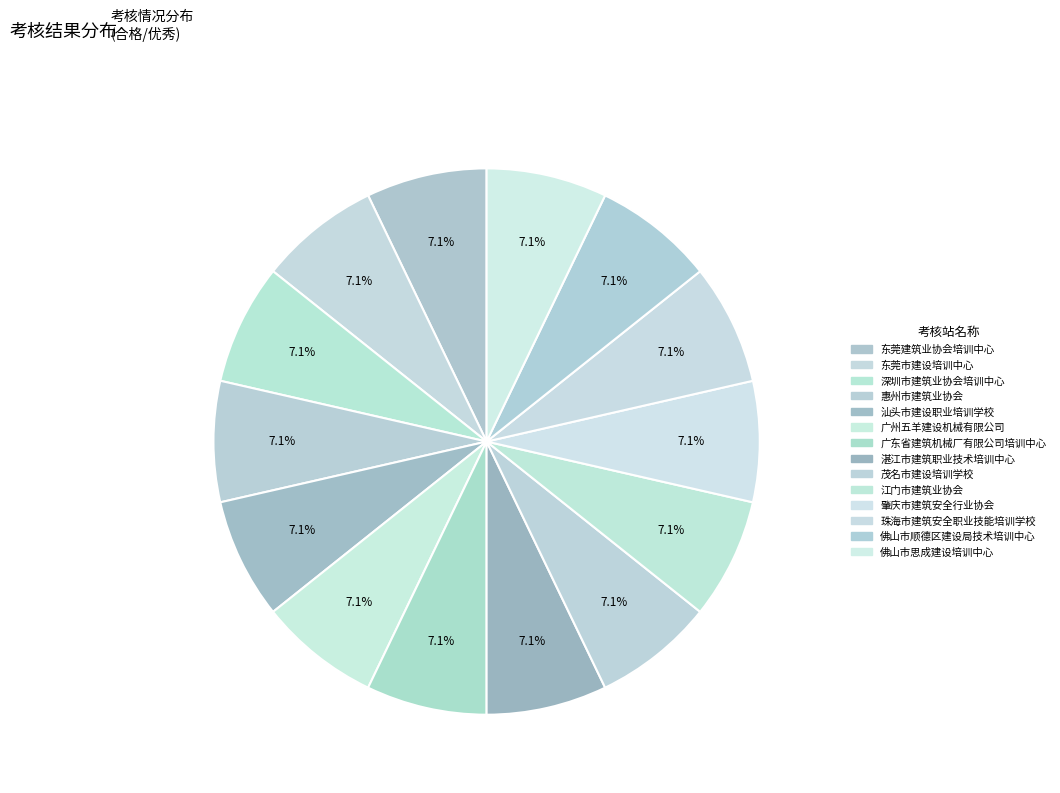

Count the number of slices in the pie.

14